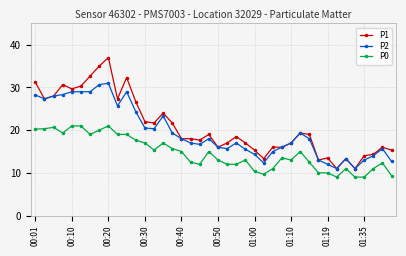

Which series has the largest range (max minus min)?

P1